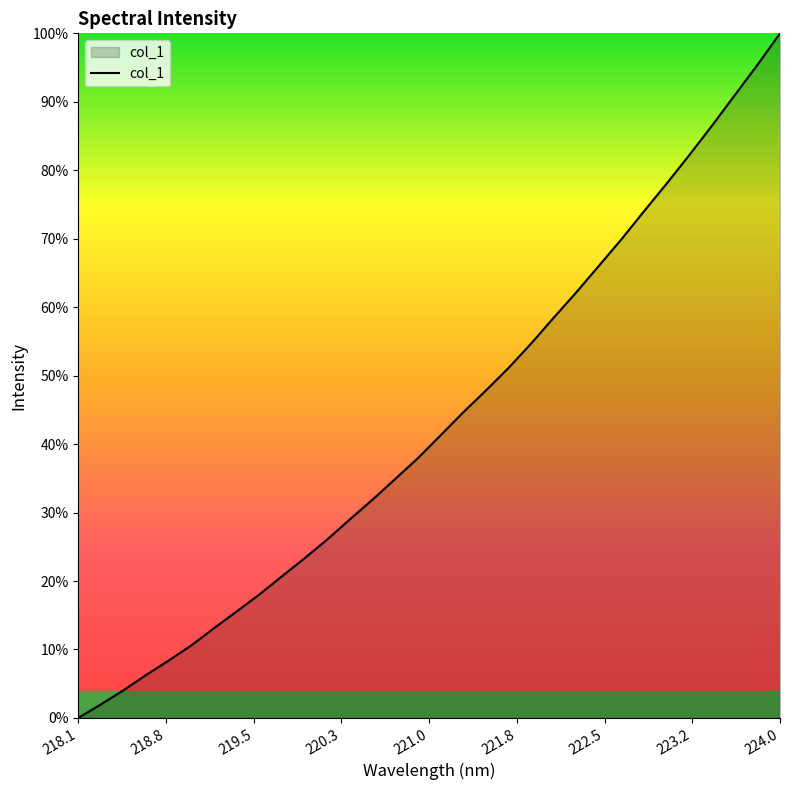

Does the chart display data point markers on the line(s)?

No